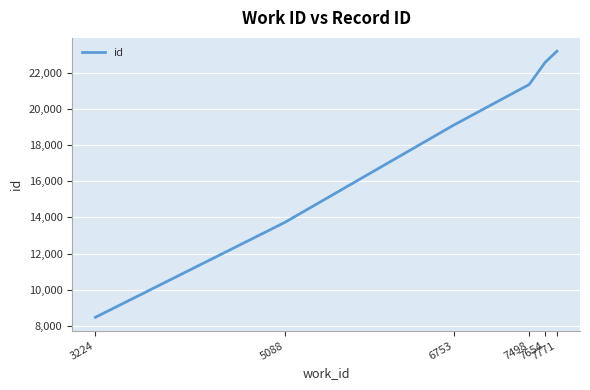

Which has a higher value, 7771 or 7498?

7771